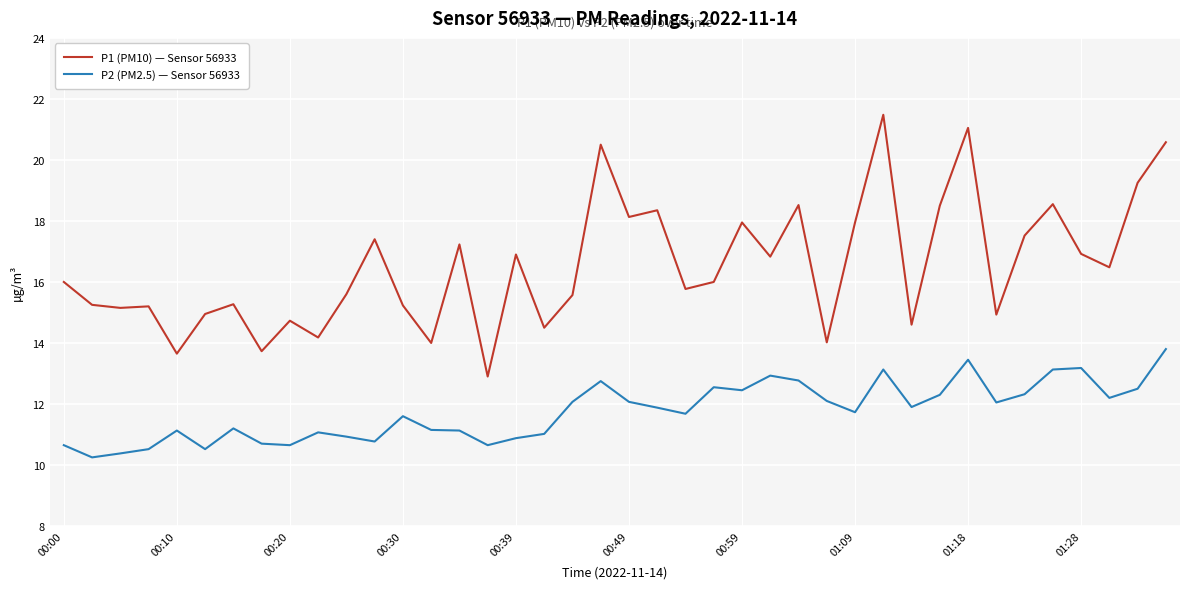

List the series in order of their overall mean, lowest first.

P2 (PM2.5) — Sensor 56933, P1 (PM10) — Sensor 56933